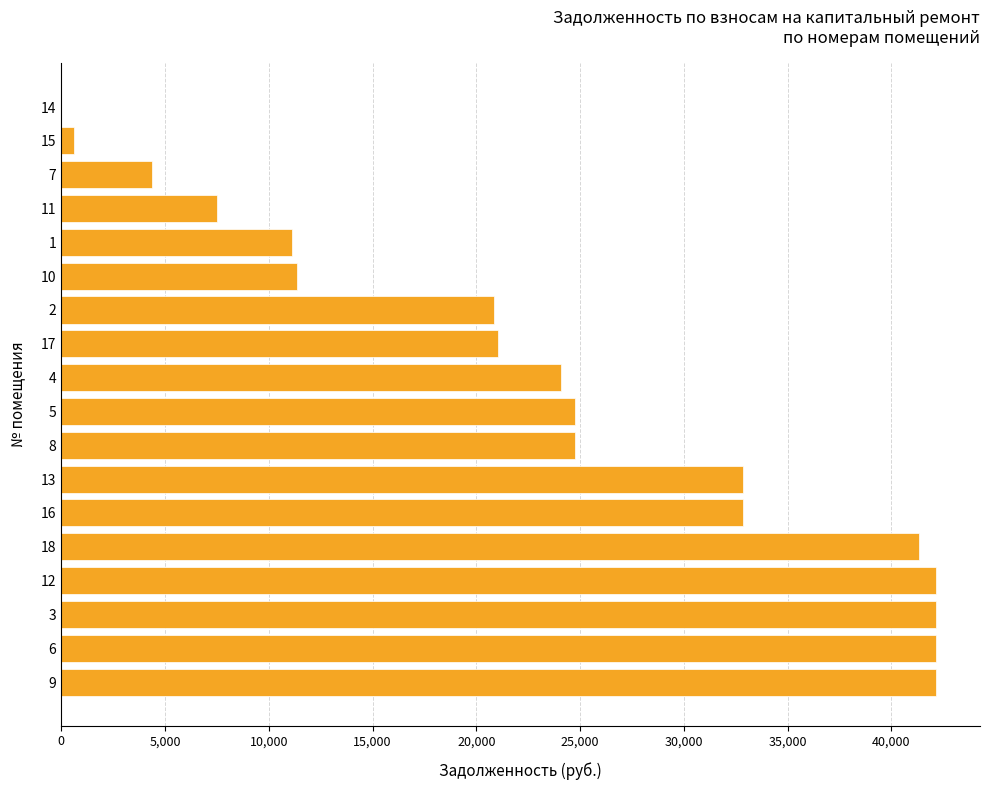

What is the sum of all values?

426174.3